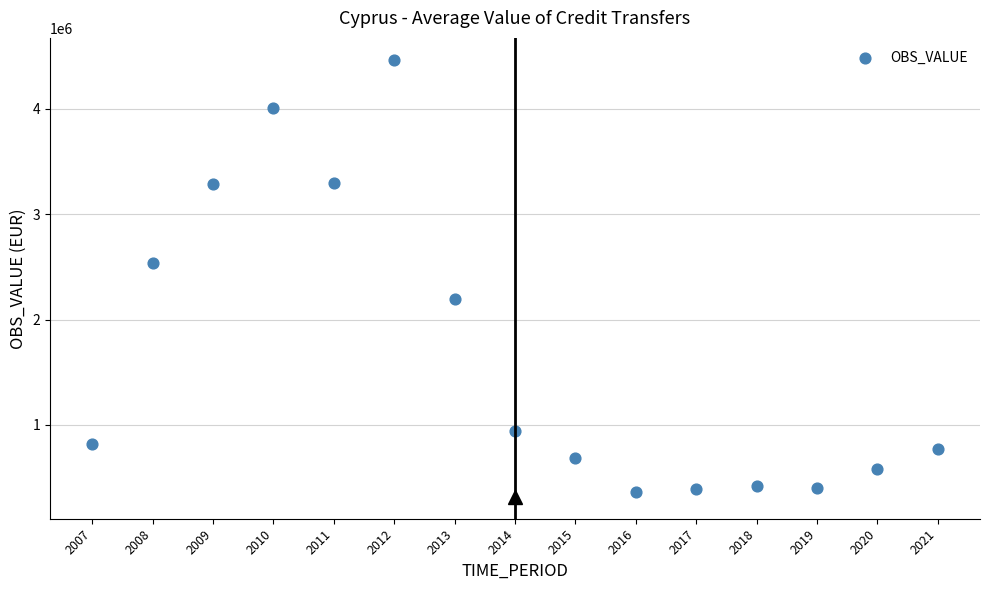

What Y value in the scatter plot is closest to 2416503?

2534320.0